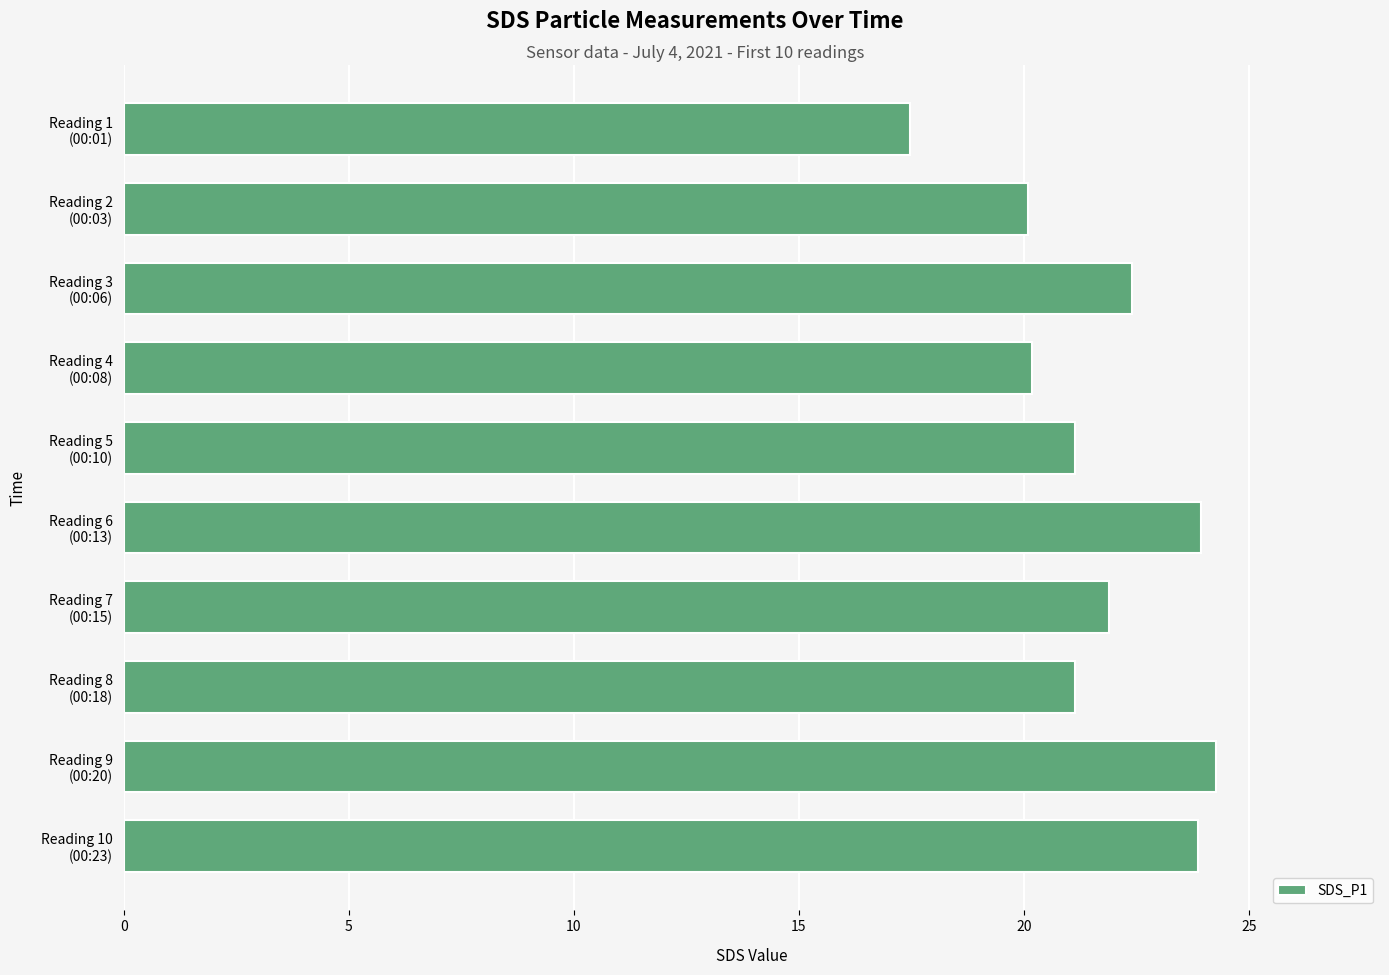

What is the smallest value displayed?

17.5